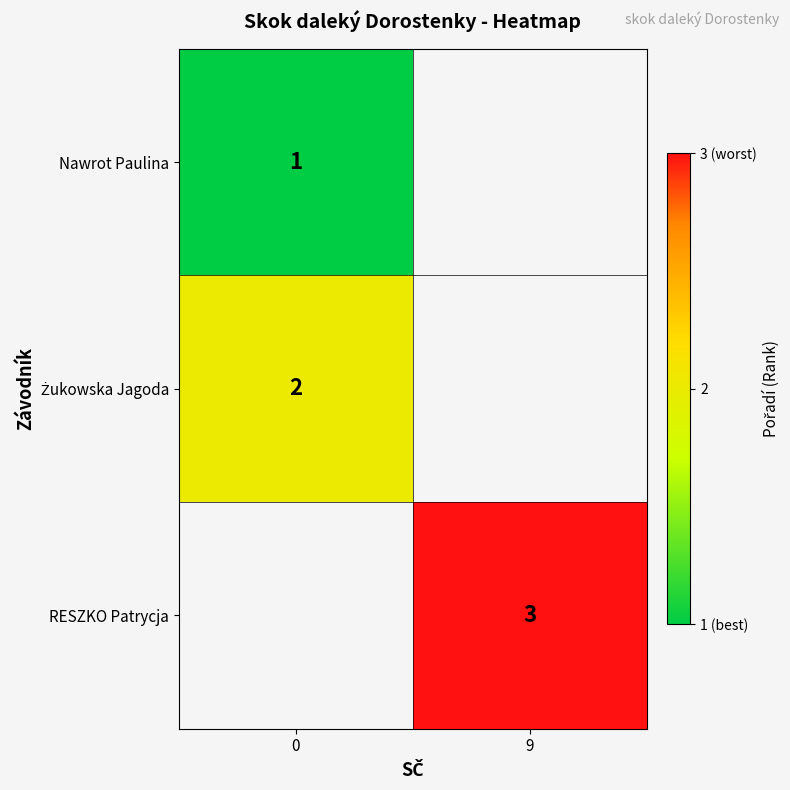

The RESZKO Patrycja series shows 1 at 9. True or false?

False